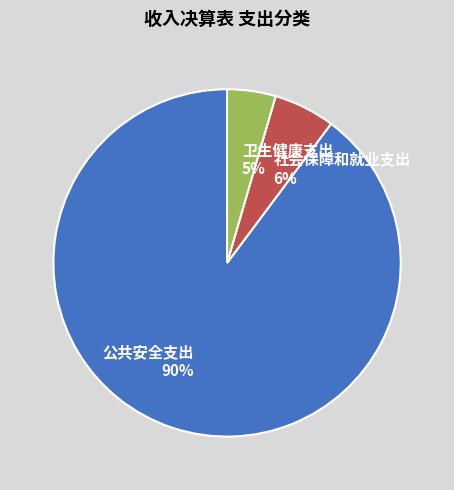

Is the sum of 卫生健康支出 and 社会保障和就业支出 greater than half?

No